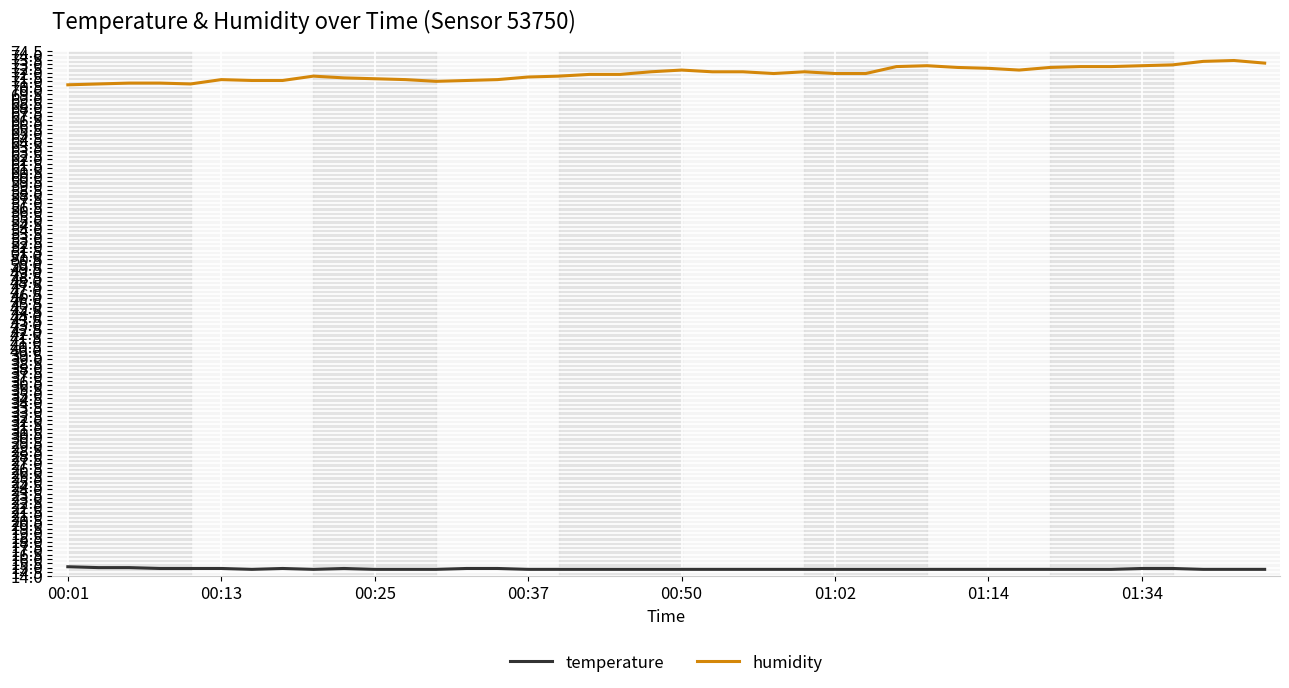

What is the difference between the maximum and minimum values in the humidity series?

2.8